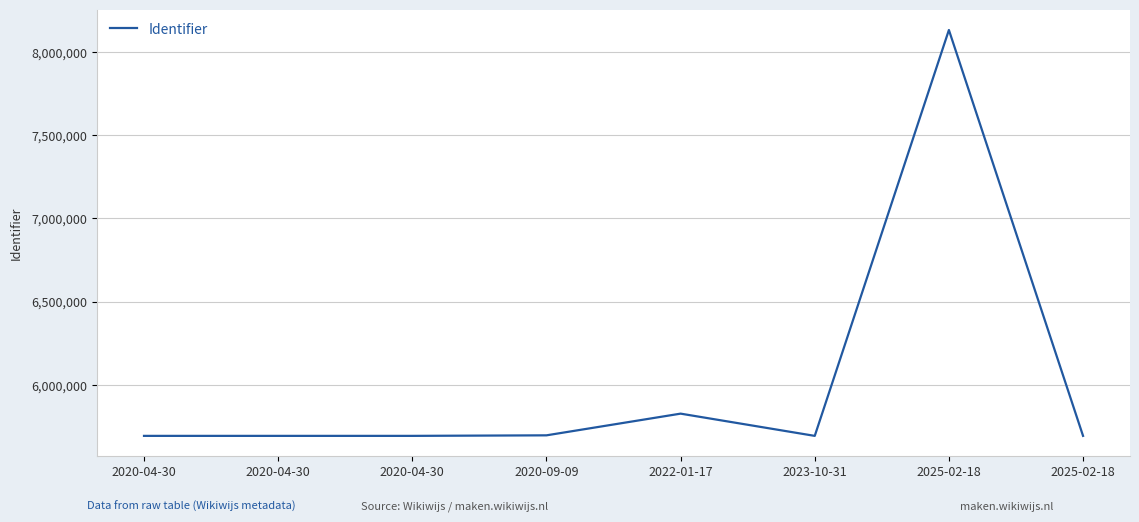

Is this an area chart (filled region under the line)?

No